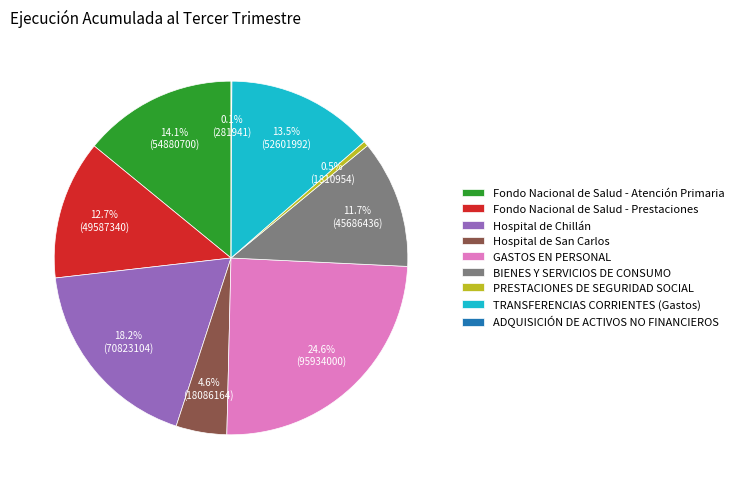

Combined, what portion of the pie is Hospital de San Carlos and PRESTACIONES DE SEGURIDAD SOCIAL?

5.1%